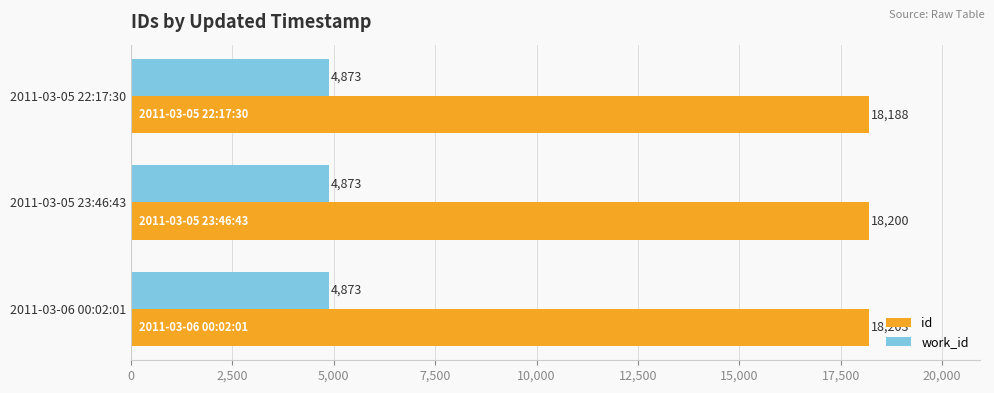

The value of id at 2011-03-05 22:17:30 is 18188. True or false?

True